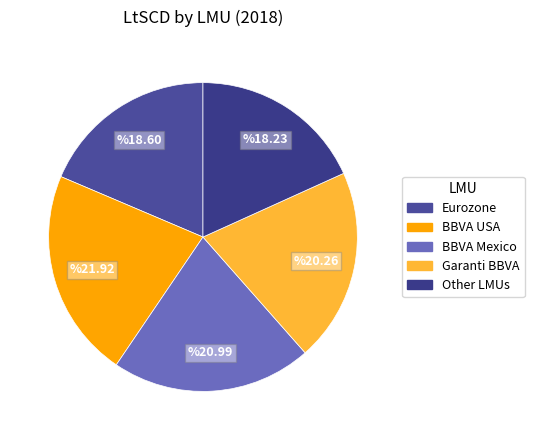

True or false: Eurozone accounts for 19% of the total.

True